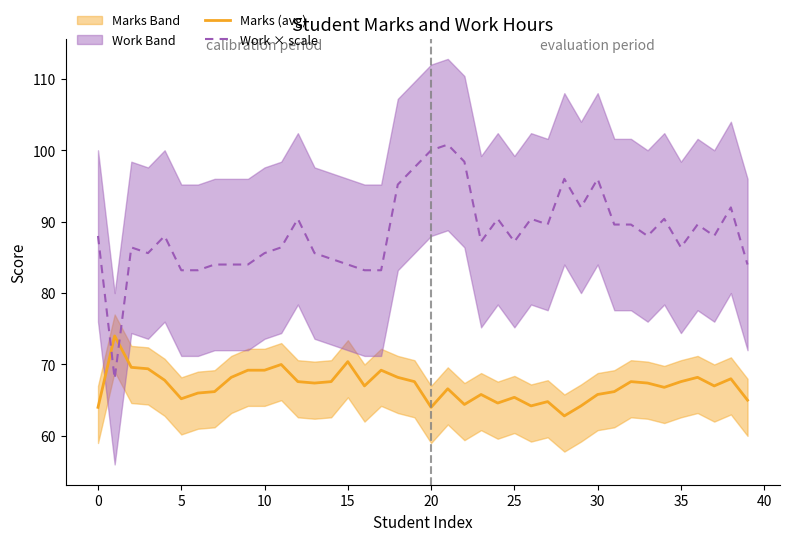

True or false: Work × scale has more than 0 interior local peaks.

True